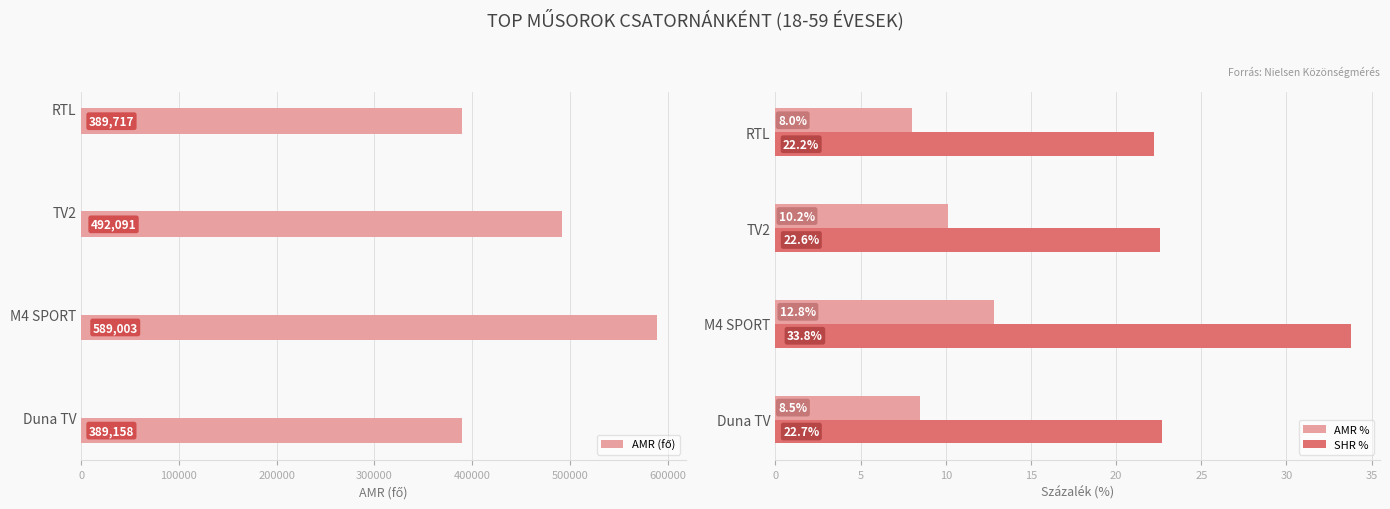

True or false: AMR % has a value of 7.9 at M4 SPORT.

False